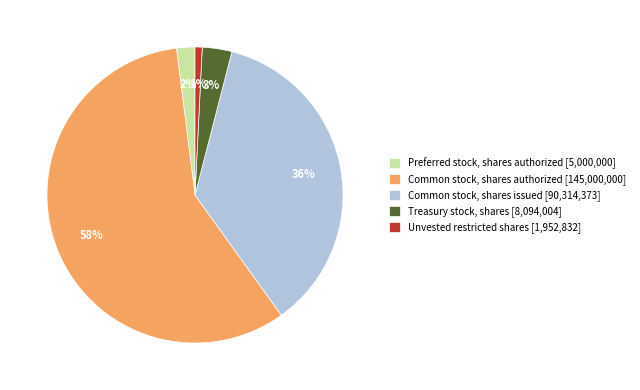

What is the ratio of the value at Preferred stock, shares authorized to the value at Common stock, shares issued?

0.1